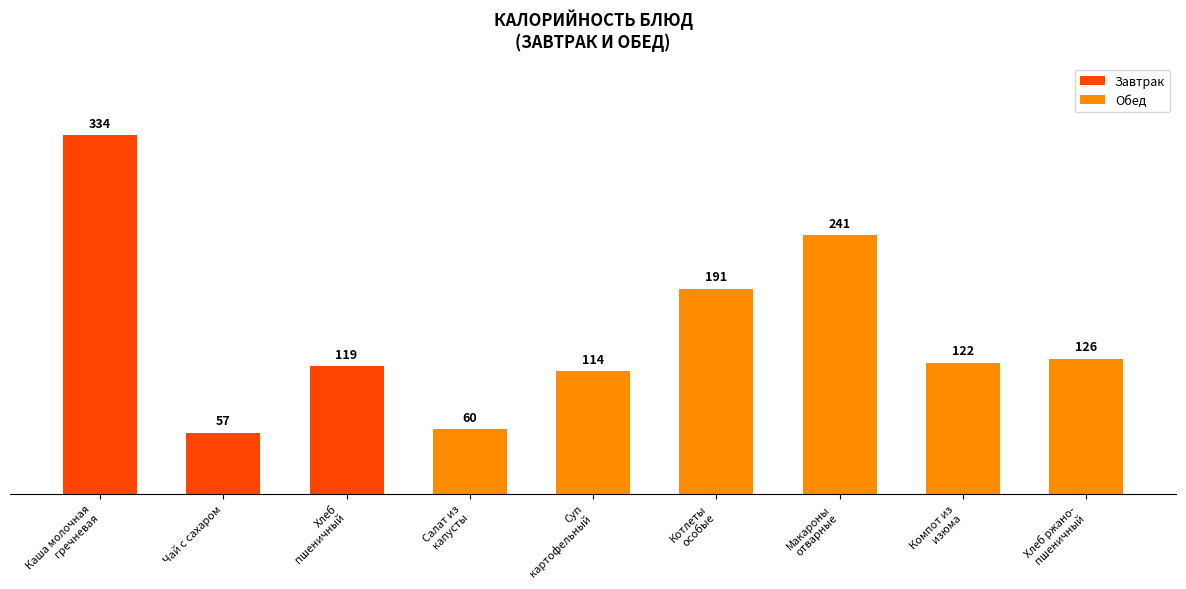

Are the bars grouped side by side (vs. stacked)?

No